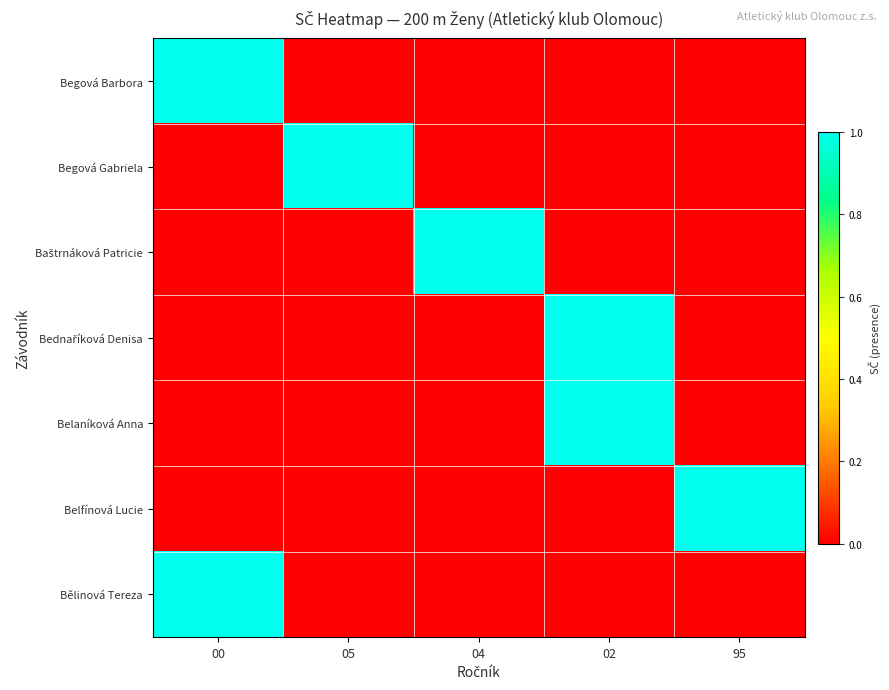

How many categories are shown in the chart?

5